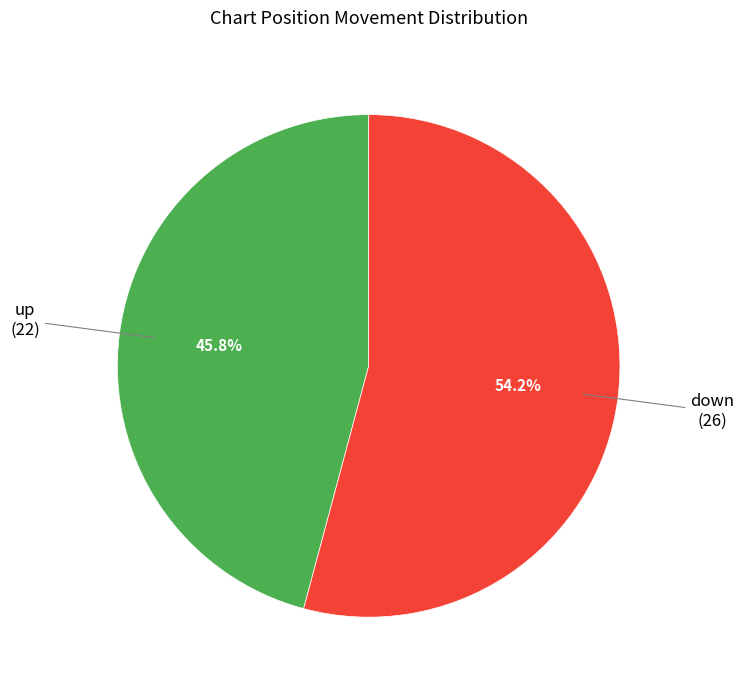

Does any single category account for the majority?

Yes